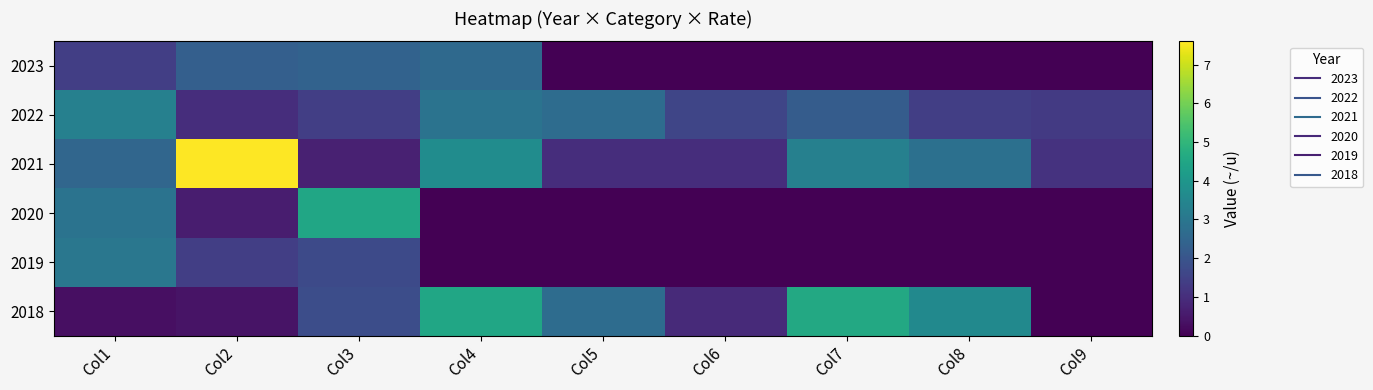

Between Col4 and Col8, which is larger?

Col4